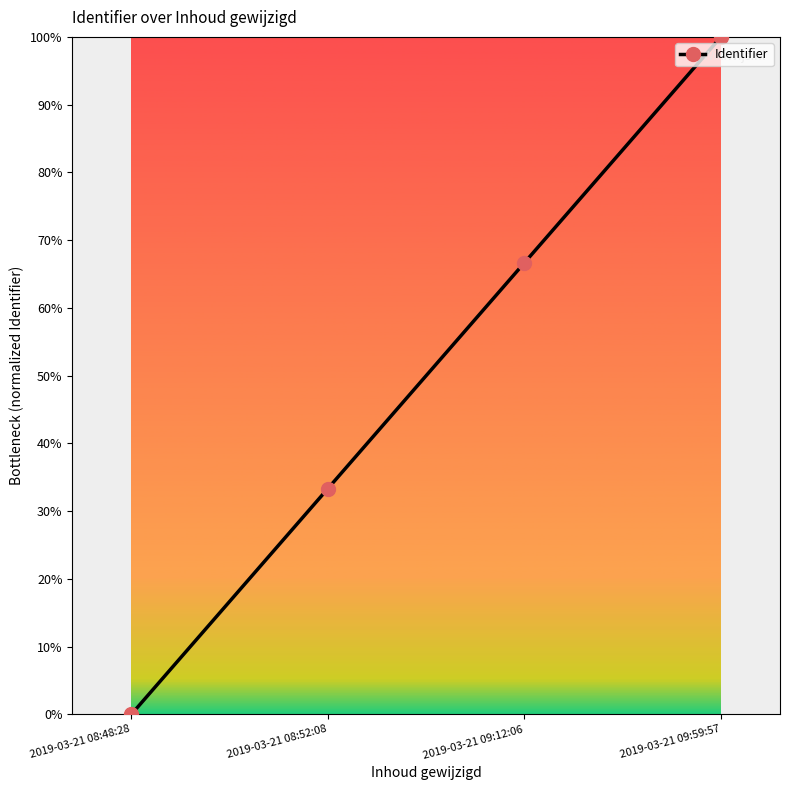

Reading left to right, list all the values displayed in this chart.

0.0	33.3	66.7	100.0